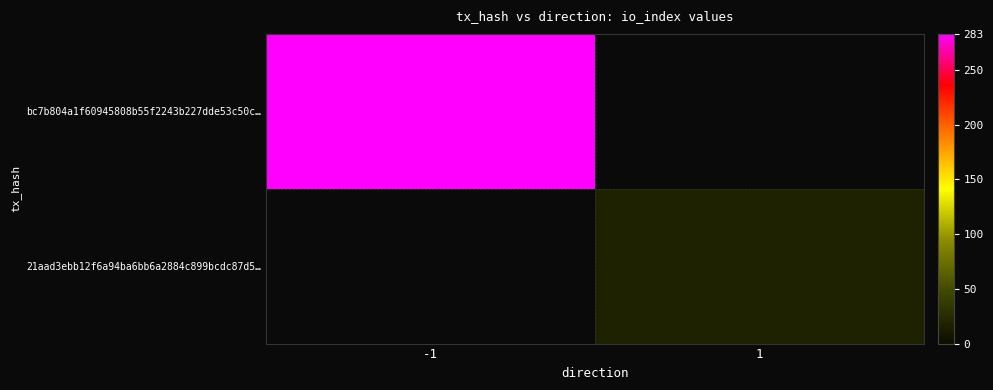

Is the value of 21aad3ebb12f6a94ba6bb6a2884c899bcdc87d5… at -1 greater than the value of bc7b804a1f60945808b55f2243b227dde53c50c… at -1?

No